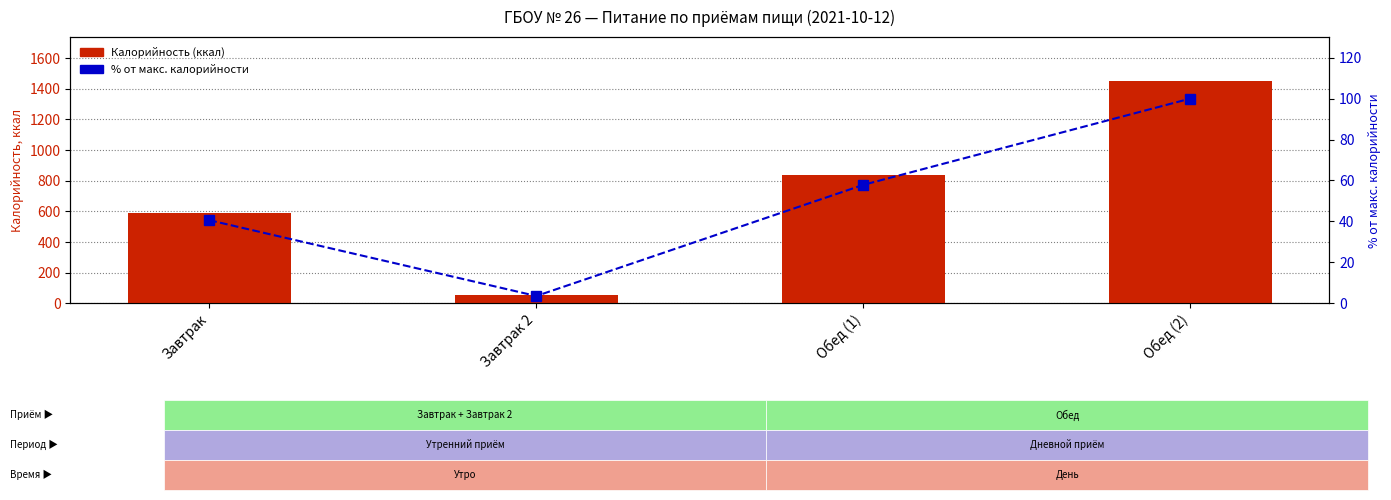

At which category is the sum across all series the highest?

Обед (2)